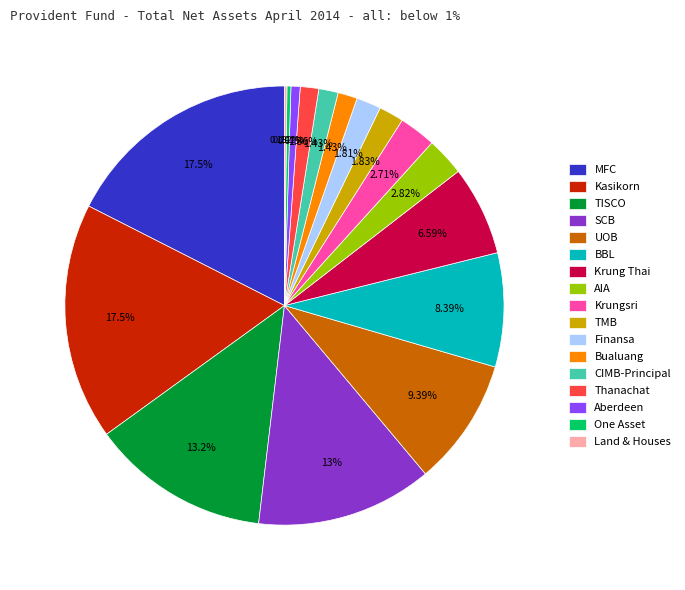

To the nearest percent, what is the average slice percentage?

6%